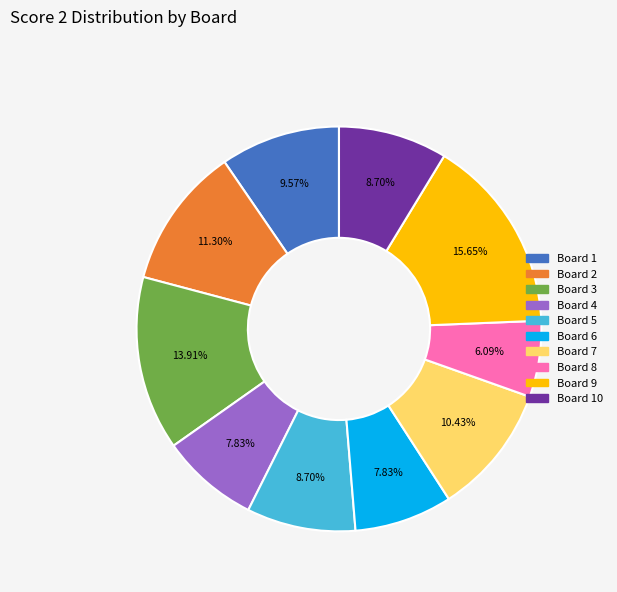

To the nearest percent, what is the difference between the largest and smallest slice percentages?

10%